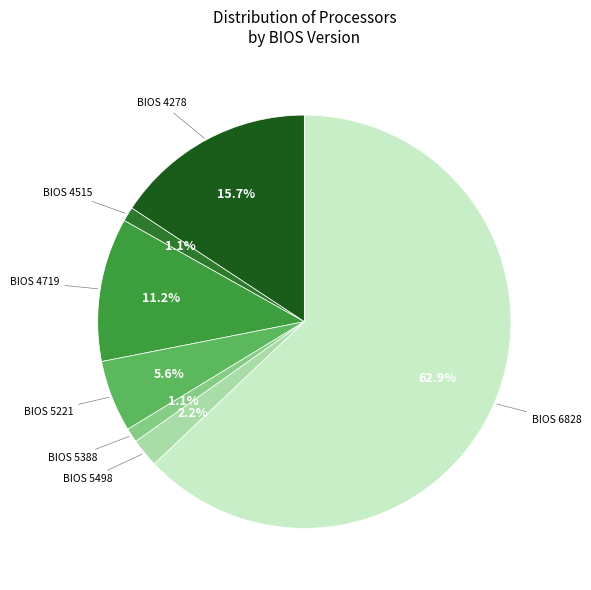

Is there any slice that represents more than half of the pie?

Yes